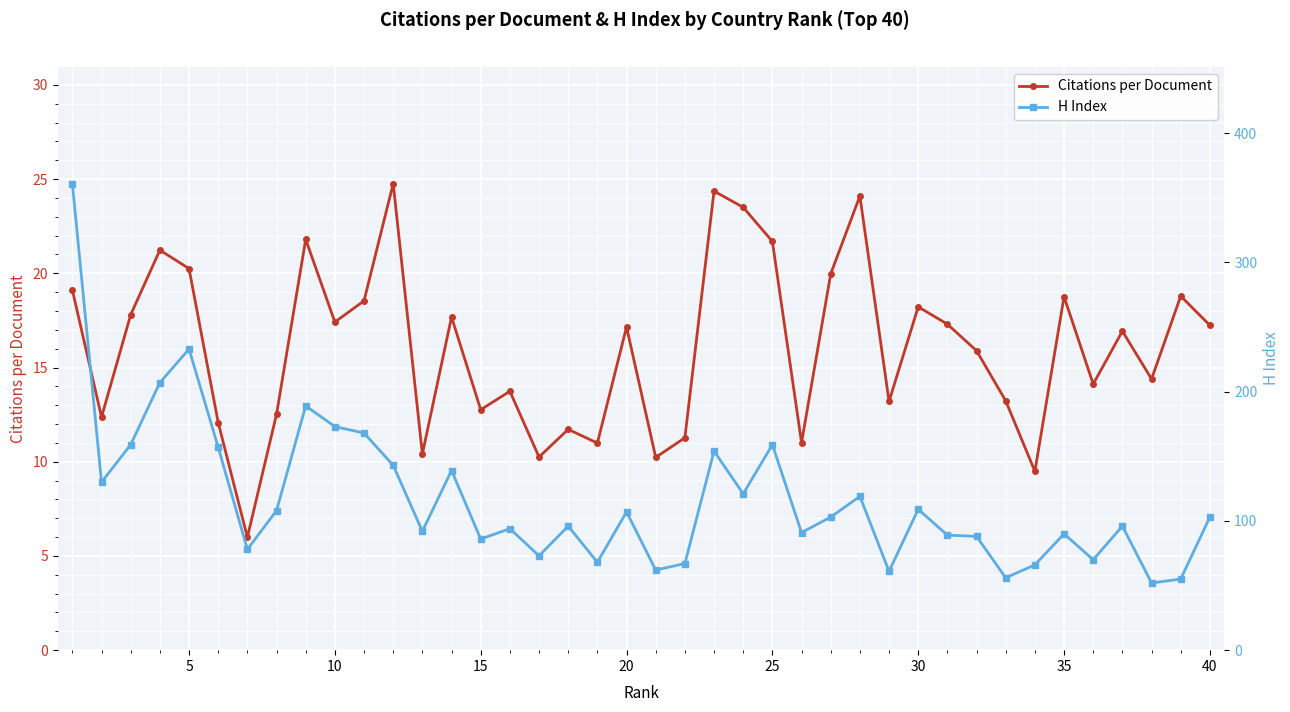

What are all the series names shown in the legend?

Citations per Document, H Index